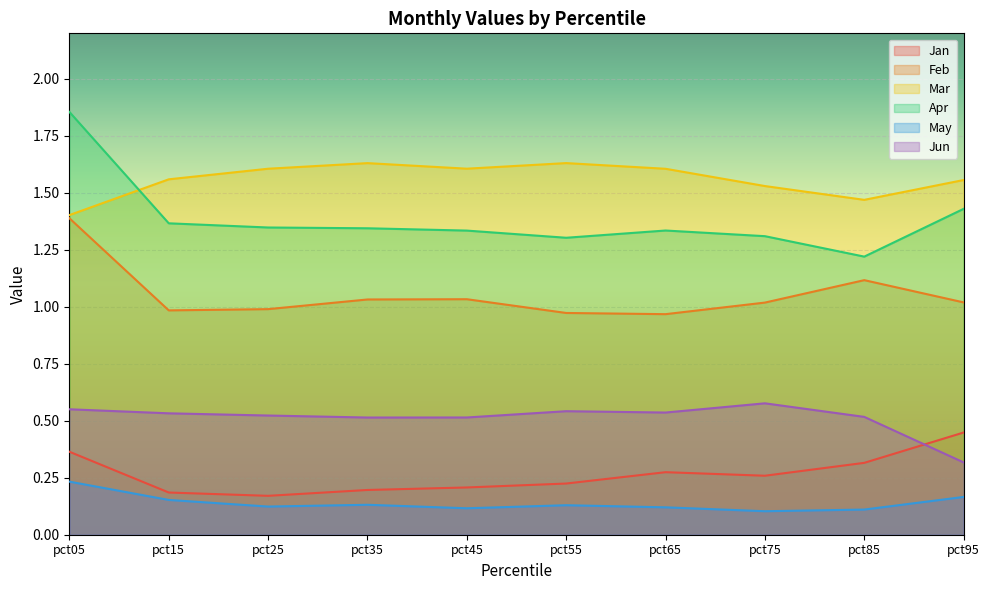

What is the difference between the maximum and second lowest values in the Feb series?

0.4